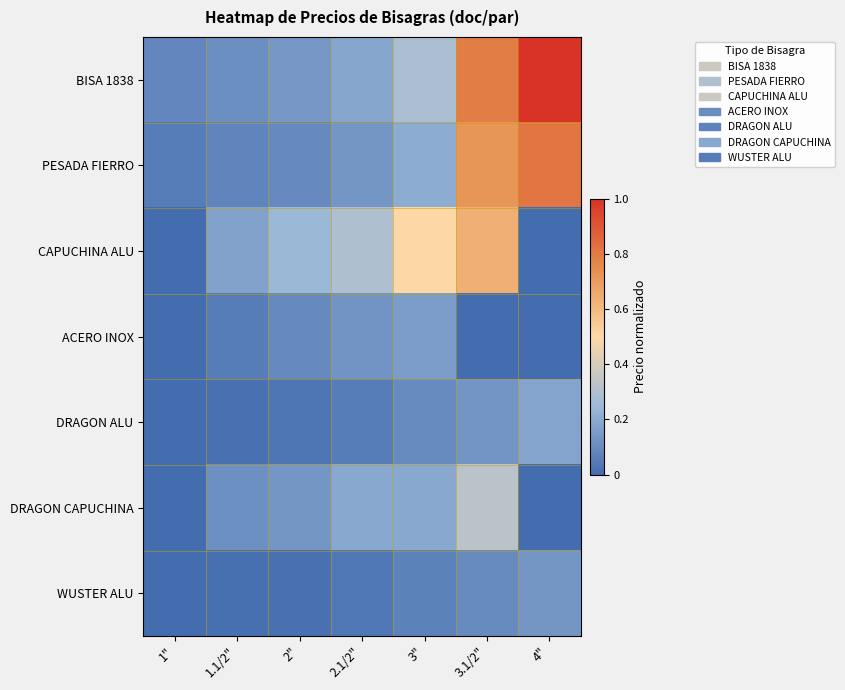

What is the greatest value displayed?

1.0